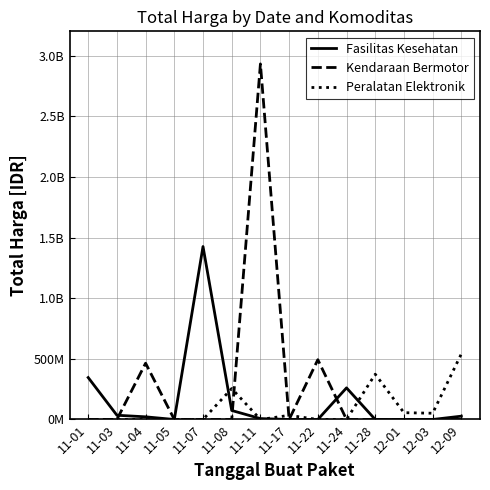

What is the total value across all series at 12-03?

51601000